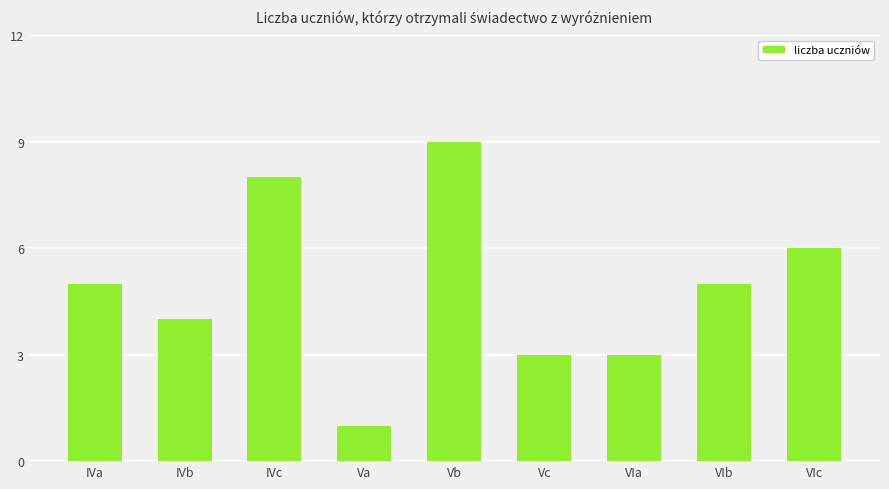

What is the label of the 4th bar from the right?

Vc